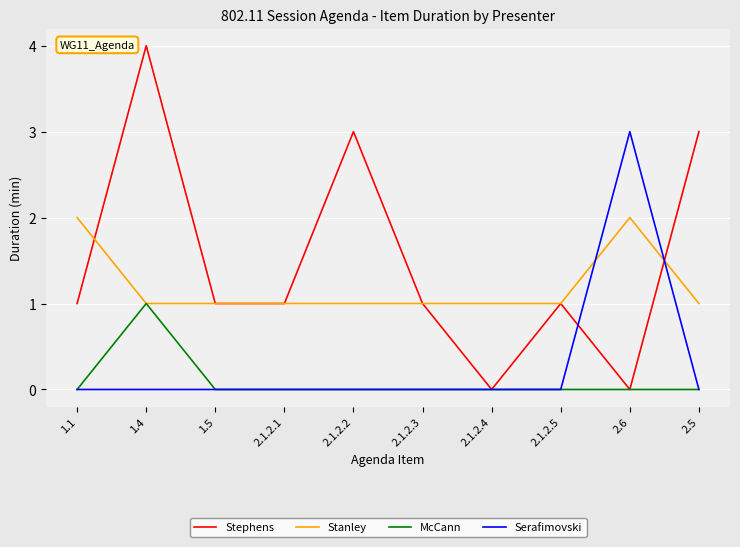

What is the sum of all McCann values?

1